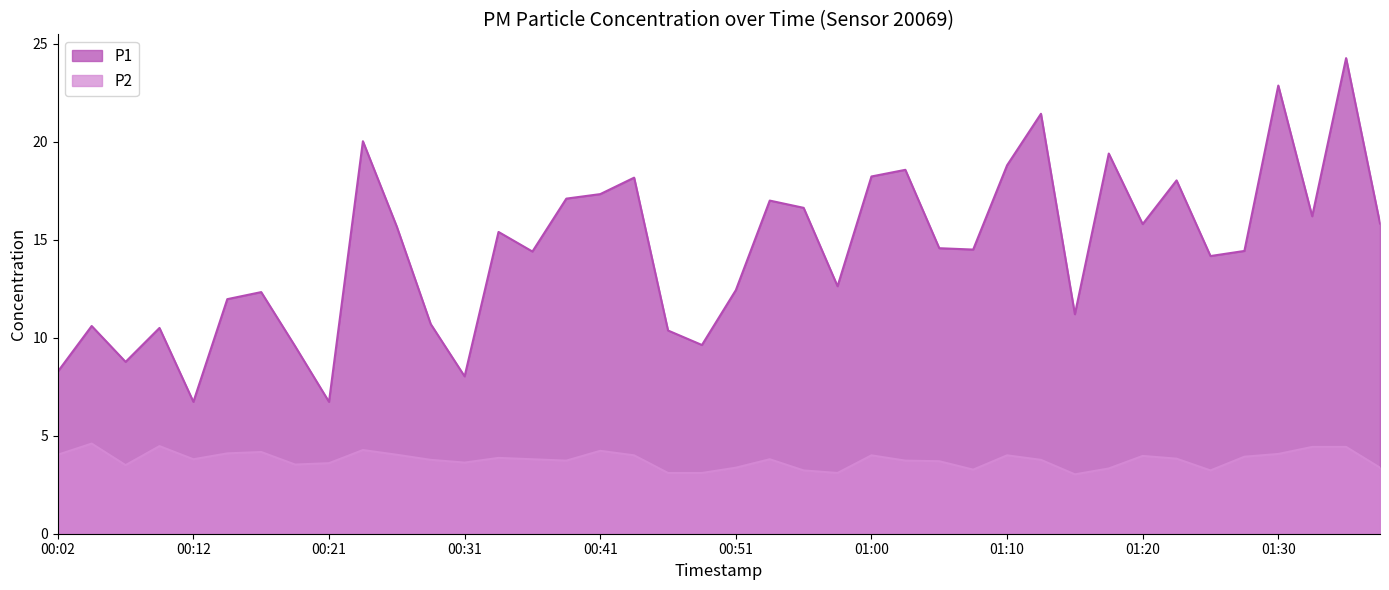

At how many categories does at least one series exceed 10?

33